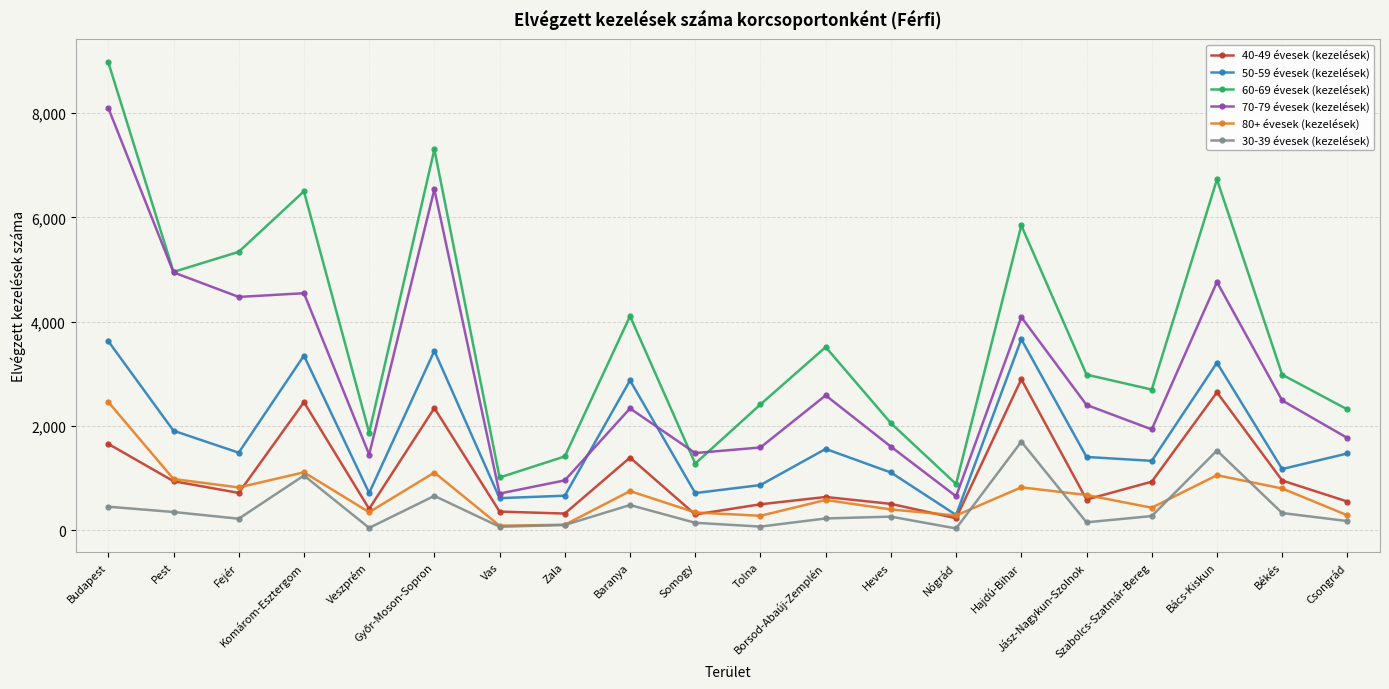

What is the maximum value for 30-39 évesek (kezelések)?

1699.0